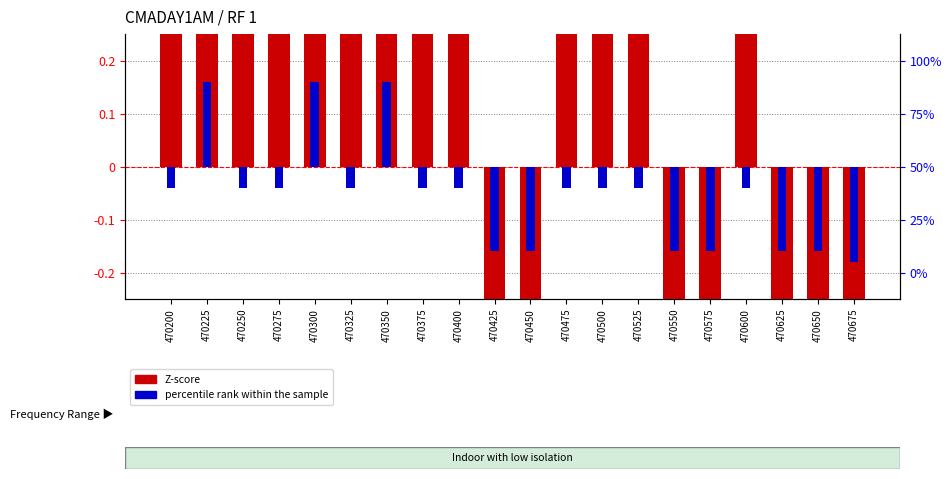

What is the difference between the second highest and minimum values in the percentile rank within the sample series?

0.3